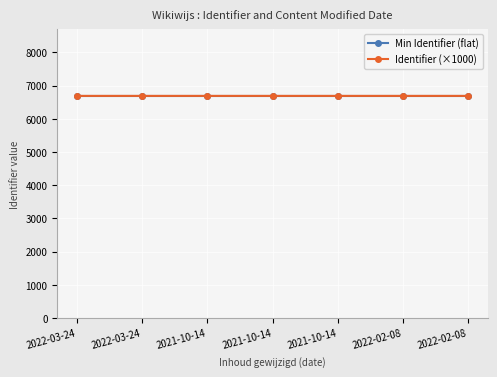

Rank the series at 2022-03-24 from lowest to highest value.

Min Identifier (flat), Identifier (×1000)